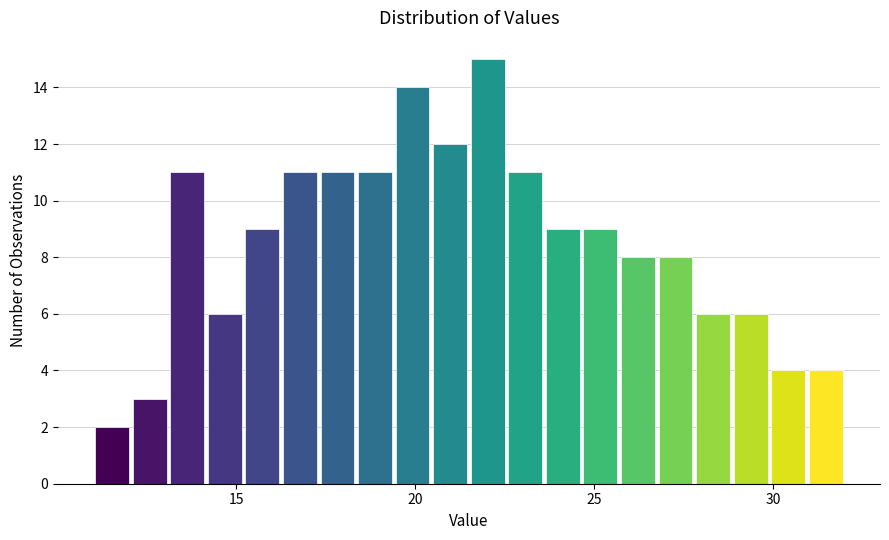

Read against the x-axis, roughly where is the centre of the tallest bar?

22.0